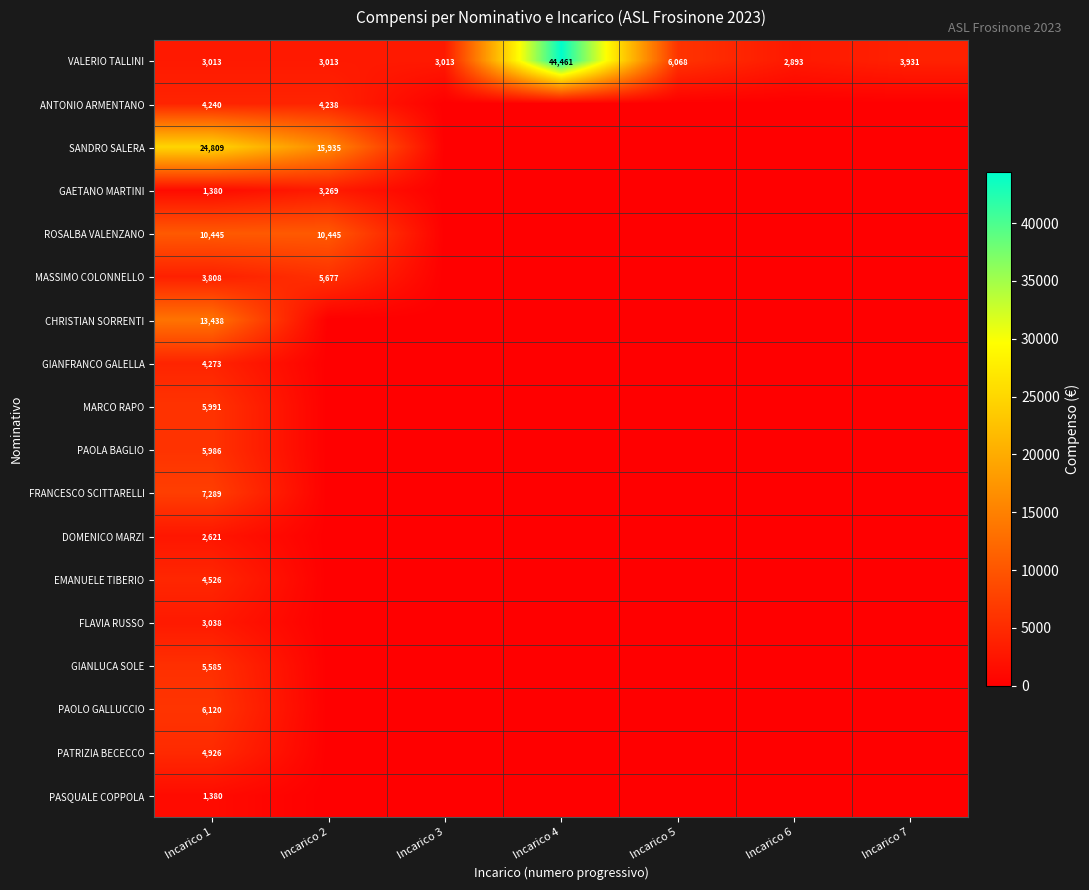

What is the greatest value displayed?

44461.1